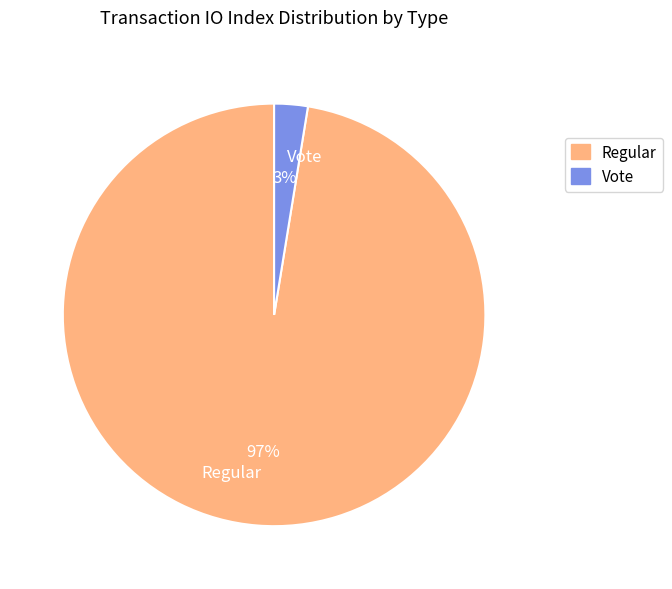

To the nearest percent, what percentage of the pie is Vote?

3%